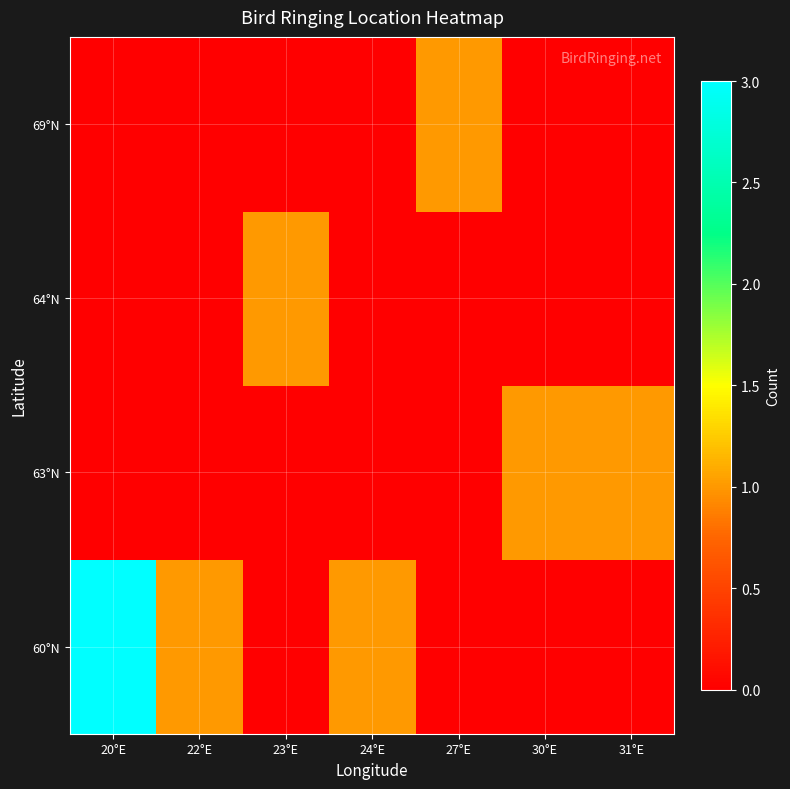

List the series in order of their peak value, lowest first.

63°N, 64°N, 69°N, 60°N